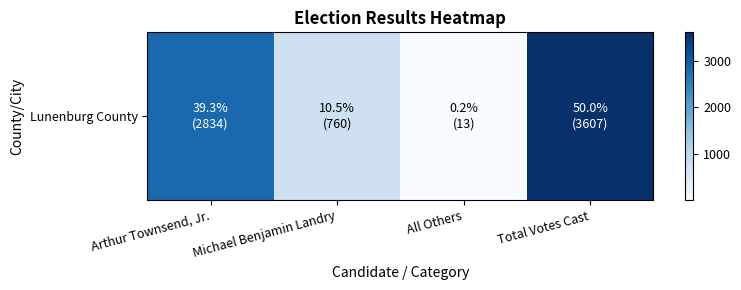

What is the minimum value shown in the chart?

13